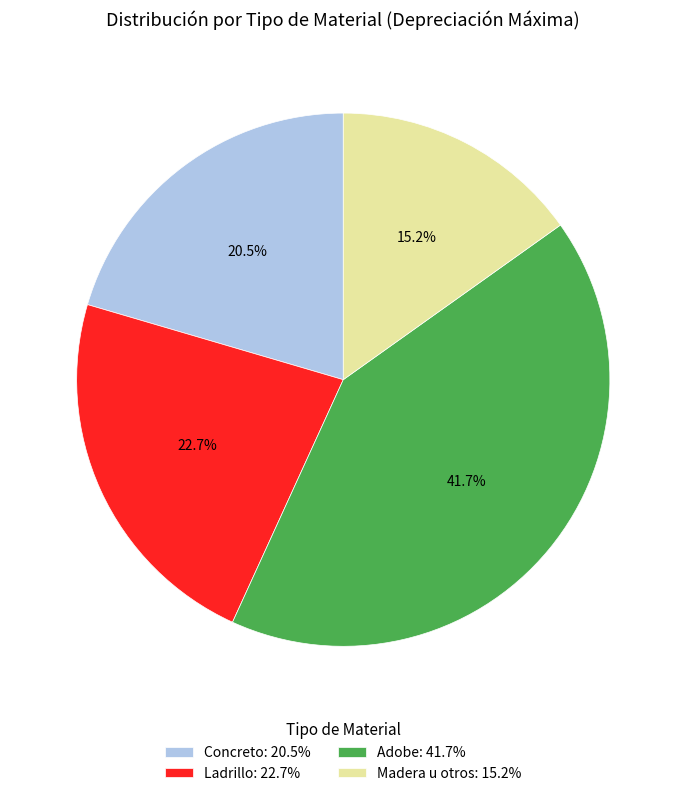

Which has a higher value, Madera u otros: 15.2% or Adobe: 41.7%?

Adobe: 41.7%